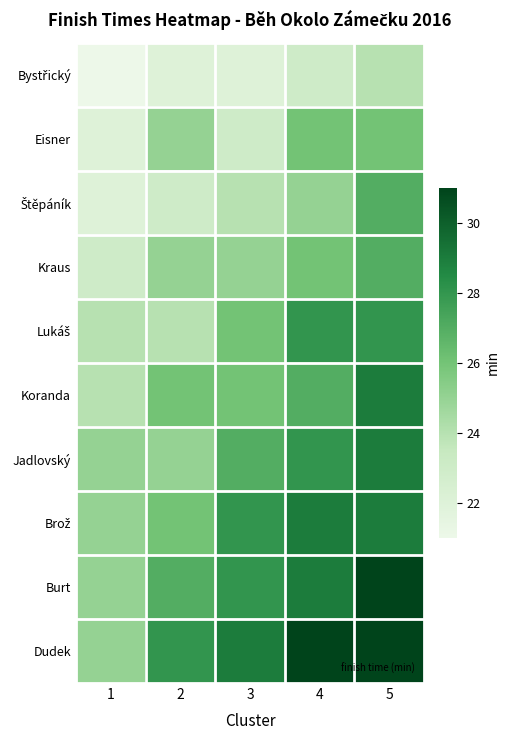

At how many categories does at least one series exceed 26?

4